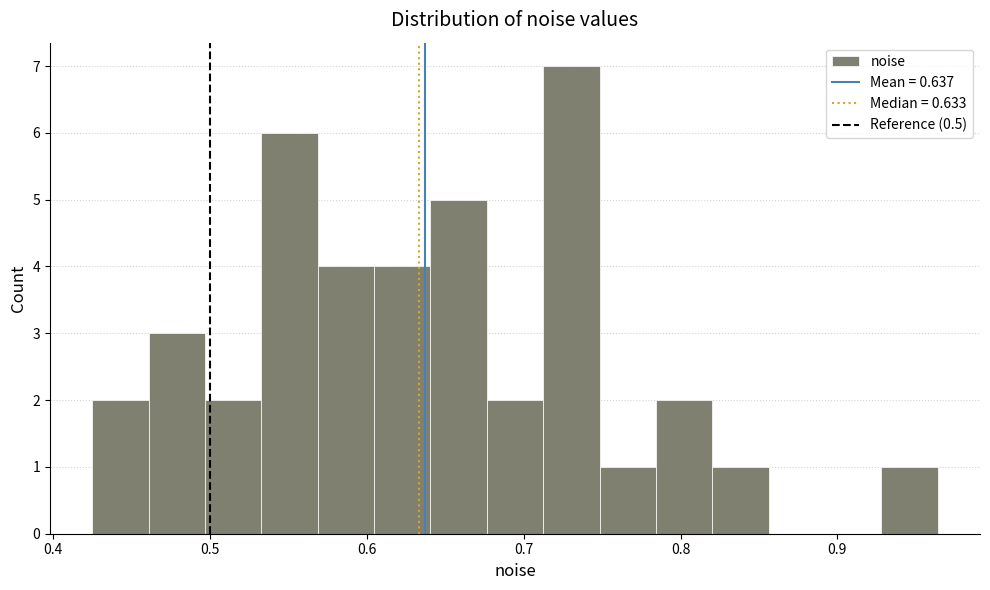

Around what value on the x-axis is the tallest bar? Give the approximate position of its centre, as read against the axis.

0.73